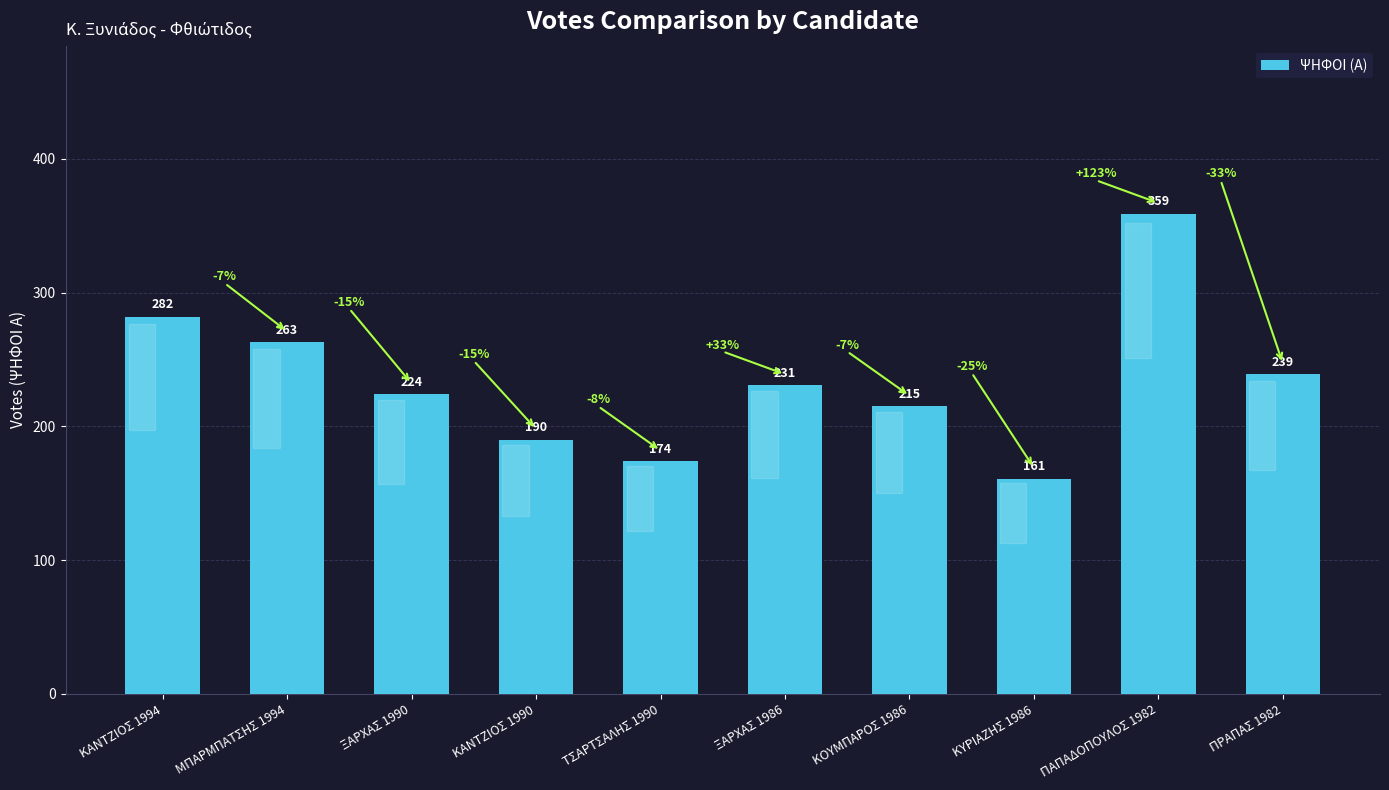

Count the number of data series in this chart.

1